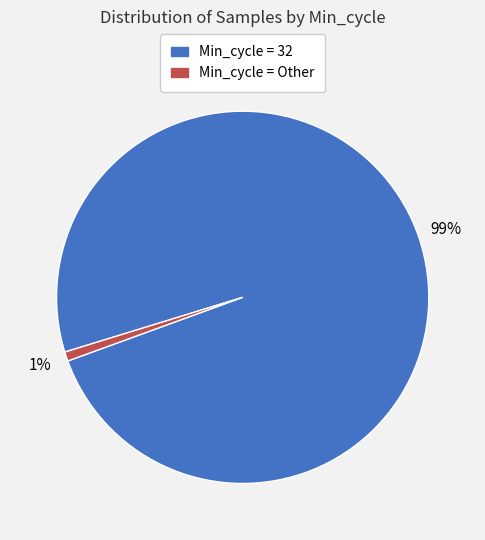

To the nearest percent, what is the average slice percentage?

50%